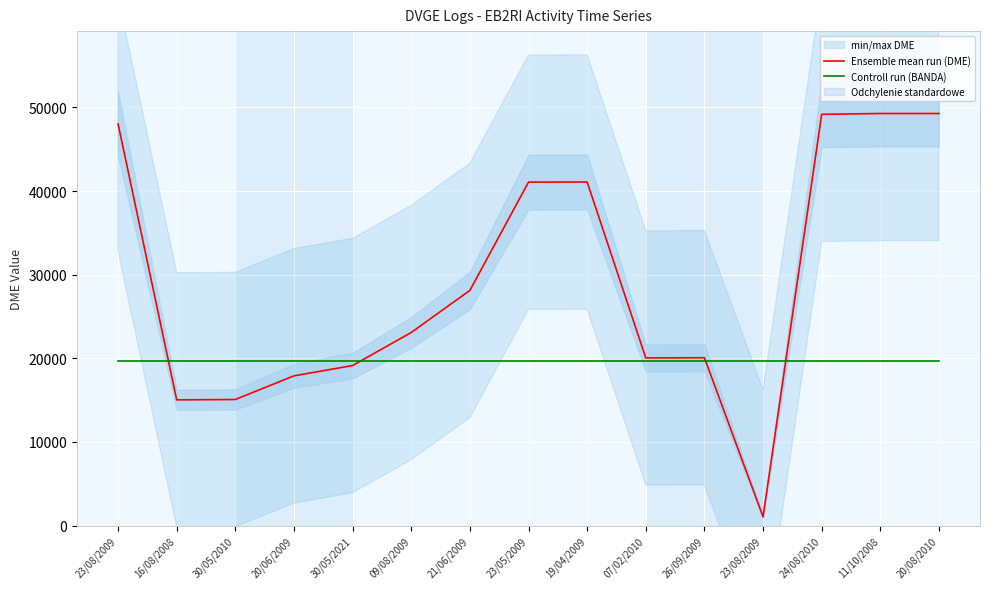

Rank the categories by Ensemble mean run (DME) value from lowest to highest.

23/08/2009, 16/08/2008, 30/05/2010, 20/06/2009, 30/05/2021, 07/02/2010, 26/09/2009, 09/08/2009, 21/06/2009, 23/05/2009, 19/04/2009, 23/08/2009, 24/08/2010, 11/10/2008, 20/08/2010